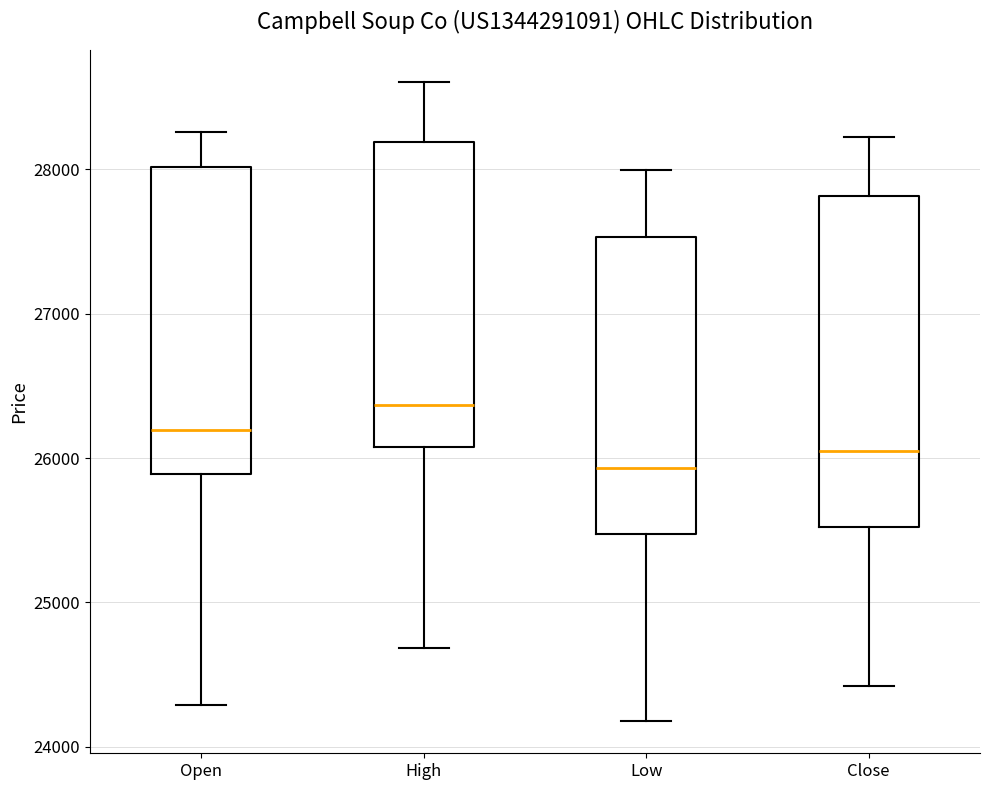

Where is the upper edge of the box for High on the y-axis? The values are not printed on the chart, so give them approximately, as read against the axis.

28200